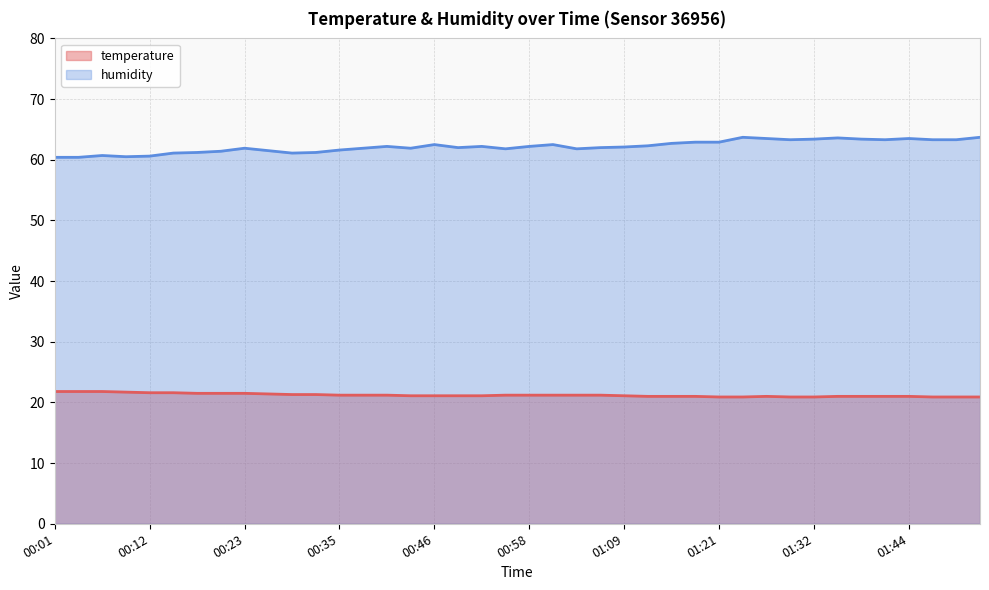

What is the label of the 12th point from the left?

00:32